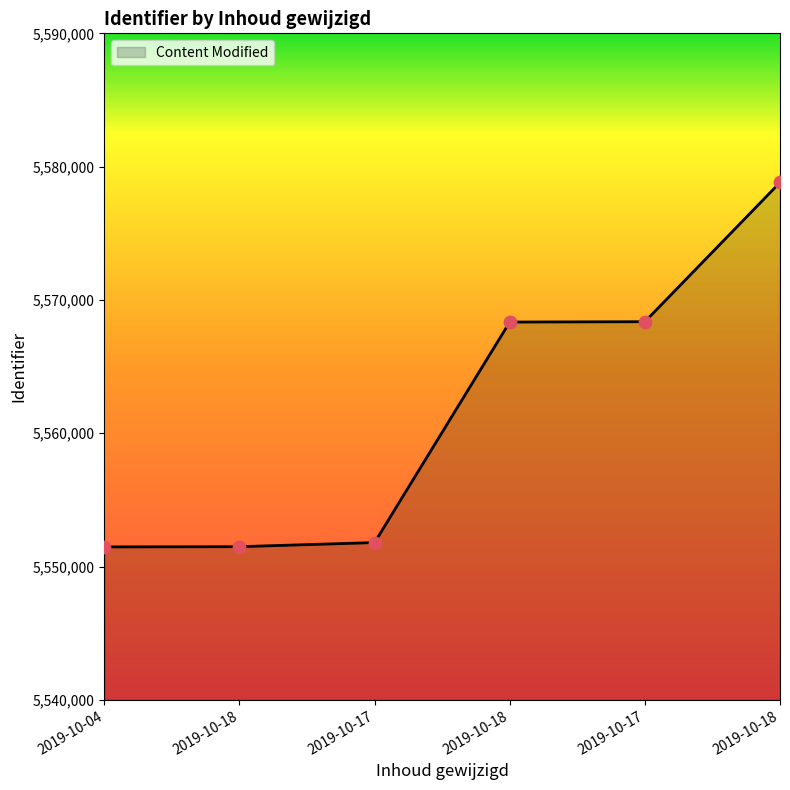

What is the change in value from 2019-10-04 to 2019-10-18?

+17